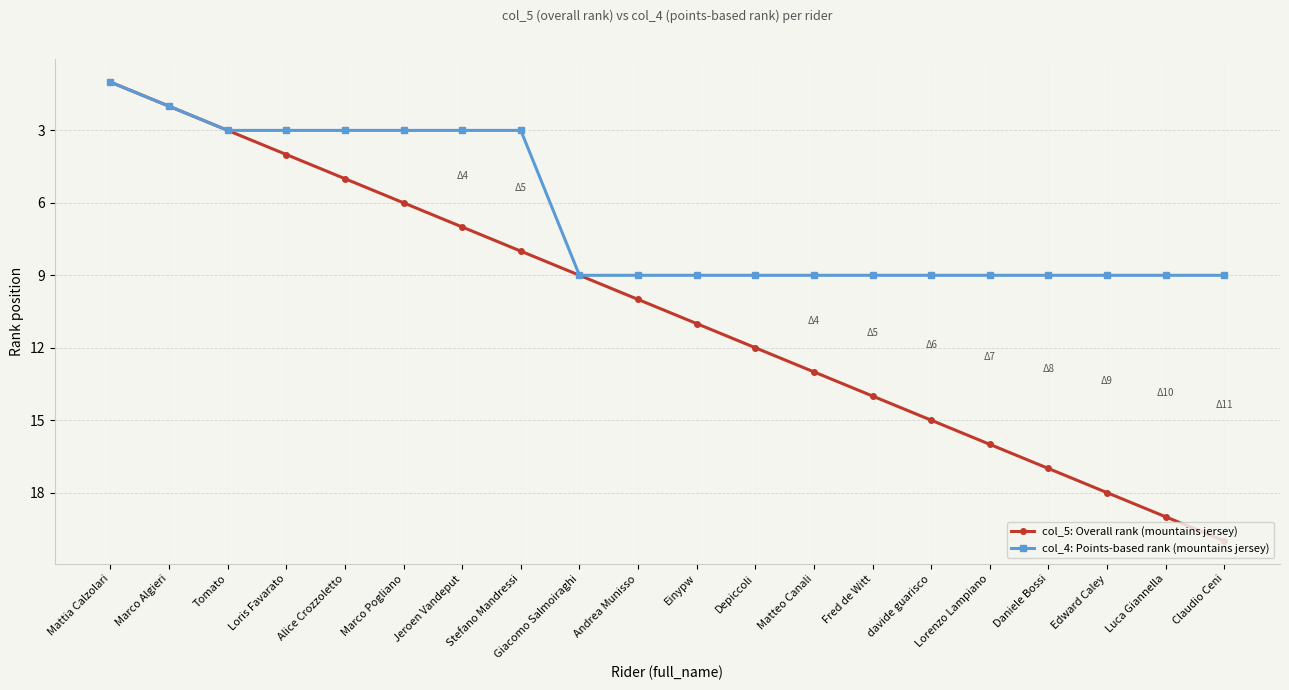

What is the label of the 20th point from the left?

Claudio Ceni